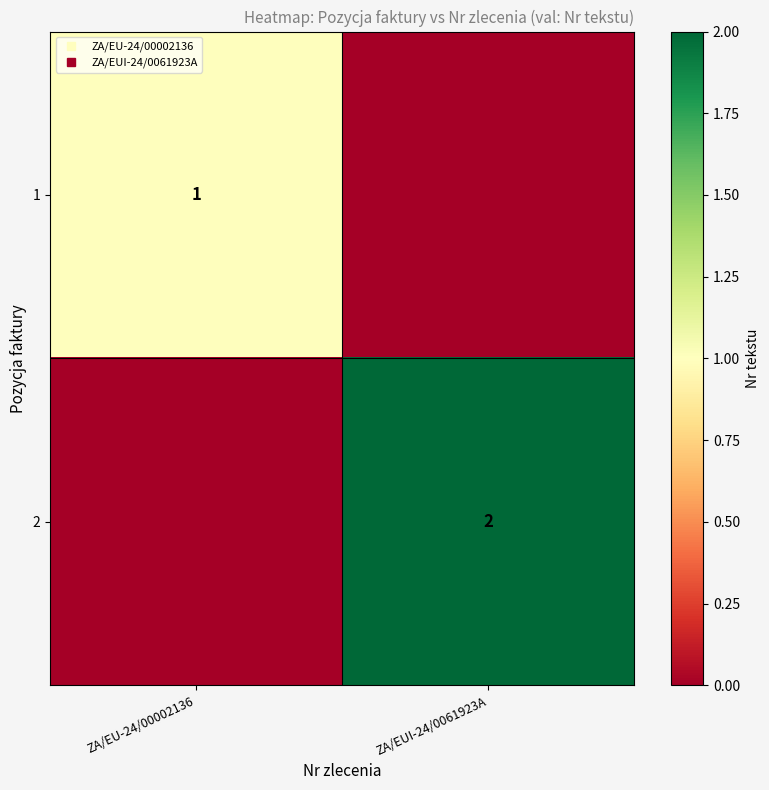

At which category is the sum across all series the highest?

ZA/EUI-24/0061923A